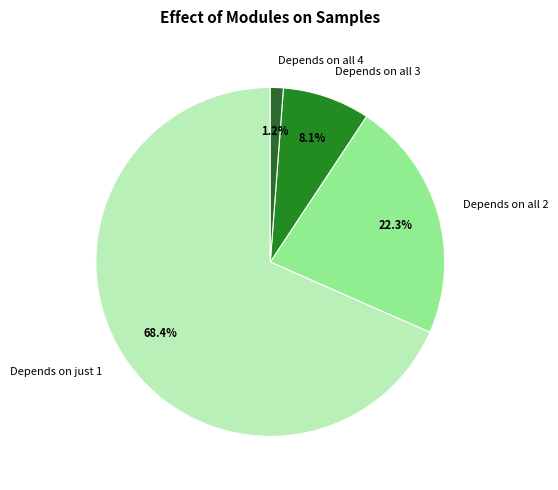

How many segments does this pie chart have?

4